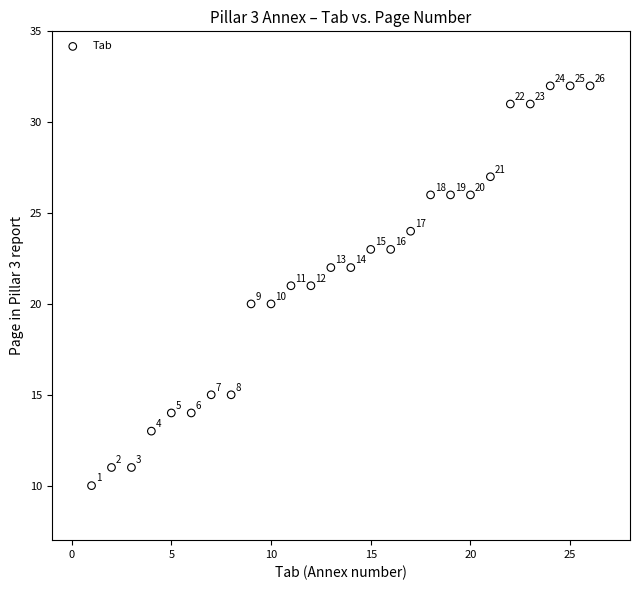

What Y value in the scatter plot is closest to 21?

21